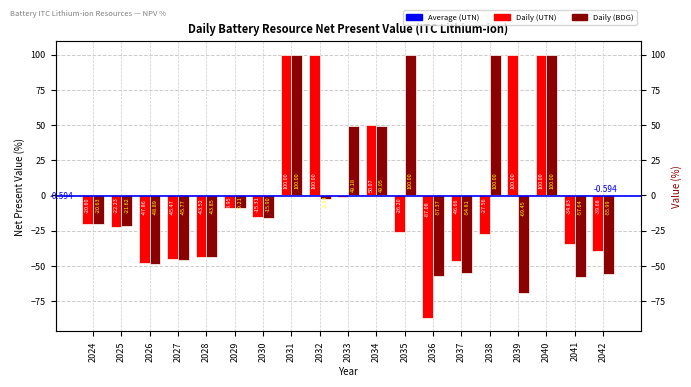

What is the maximum value shown in the chart?

100.0